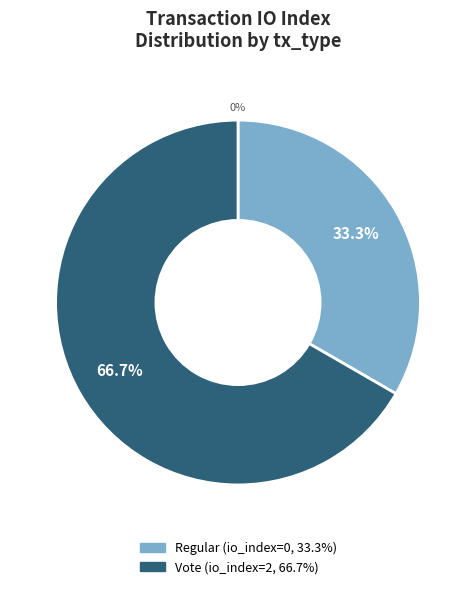

How many slices are in this pie chart?

2